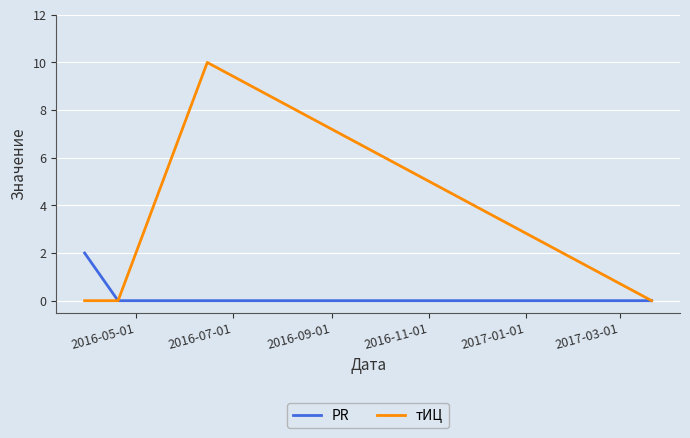

Count the number of categories in the chart.

4